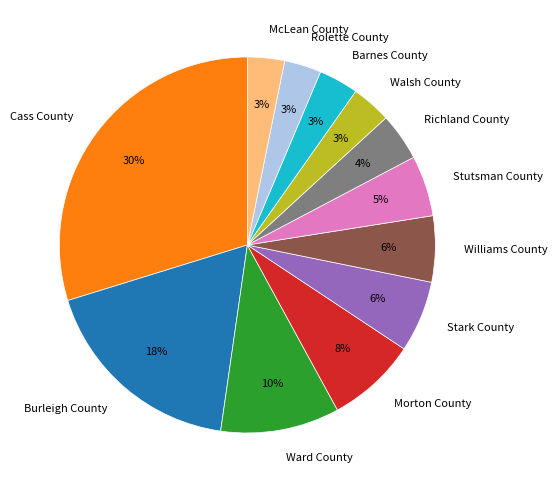

What percentage is the Morton County slice, to the nearest percent?

8%